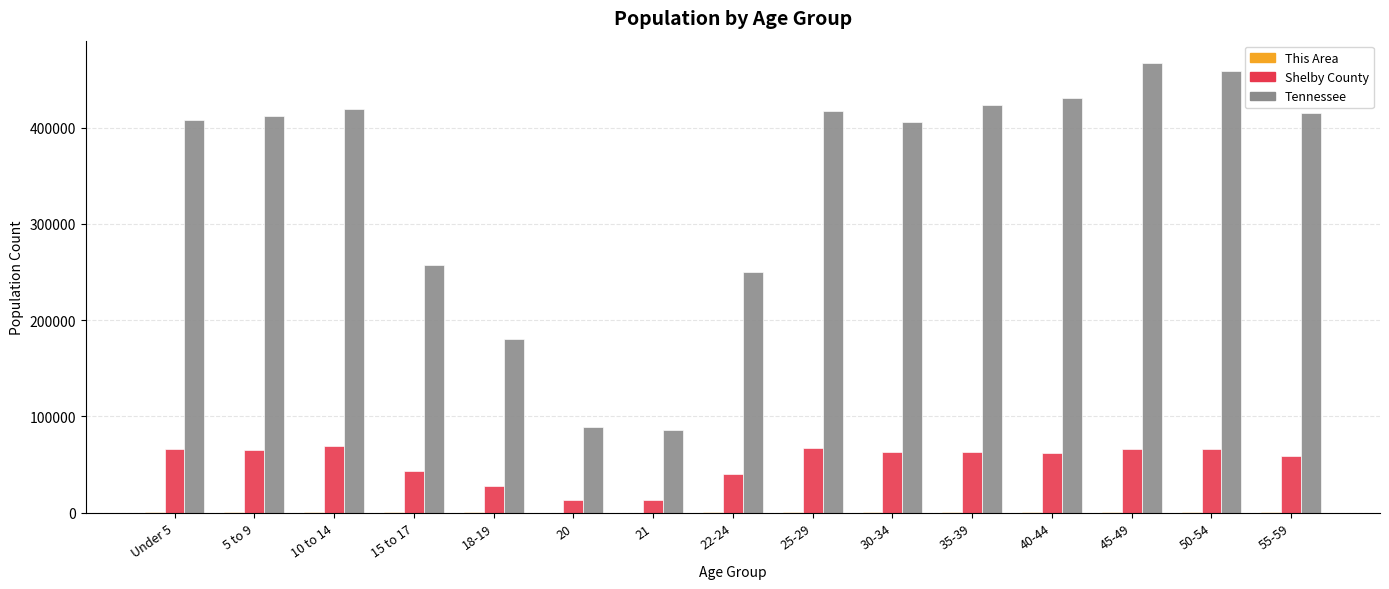

Which series changed the most between 18-19 and 20?

Tennessee